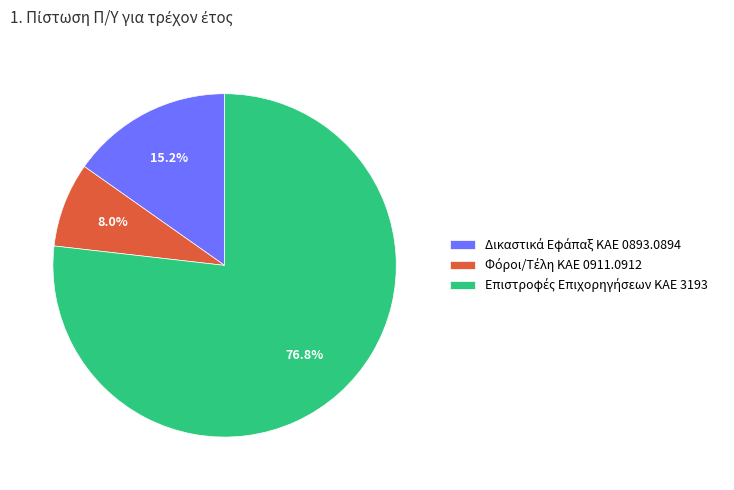

Is there a majority slice in this chart?

Yes